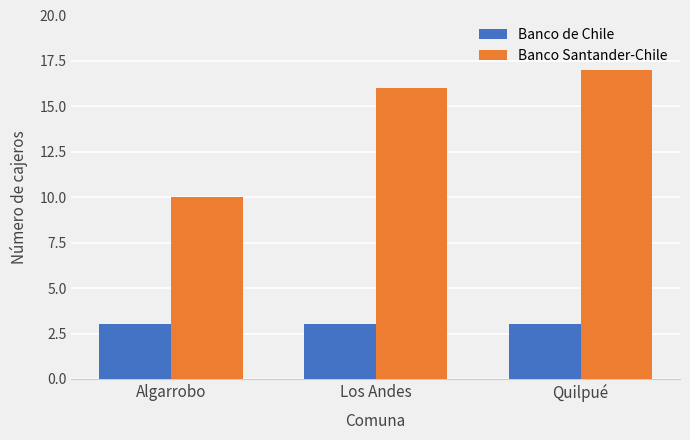

What is the maximum value shown in the chart?

17